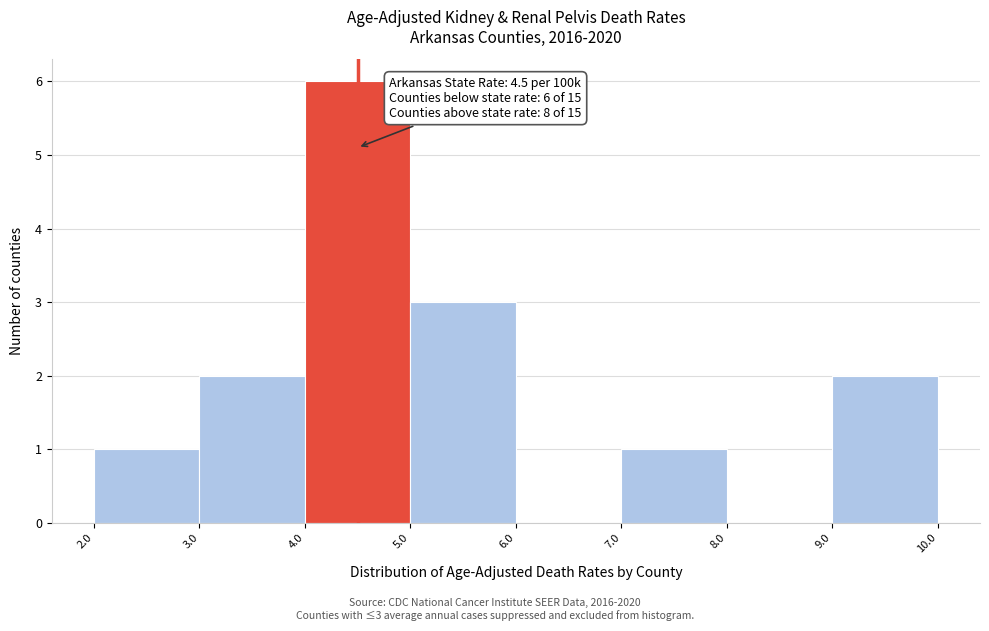

Which range on the x-axis has the tallest bar?

4.0 to 5.0